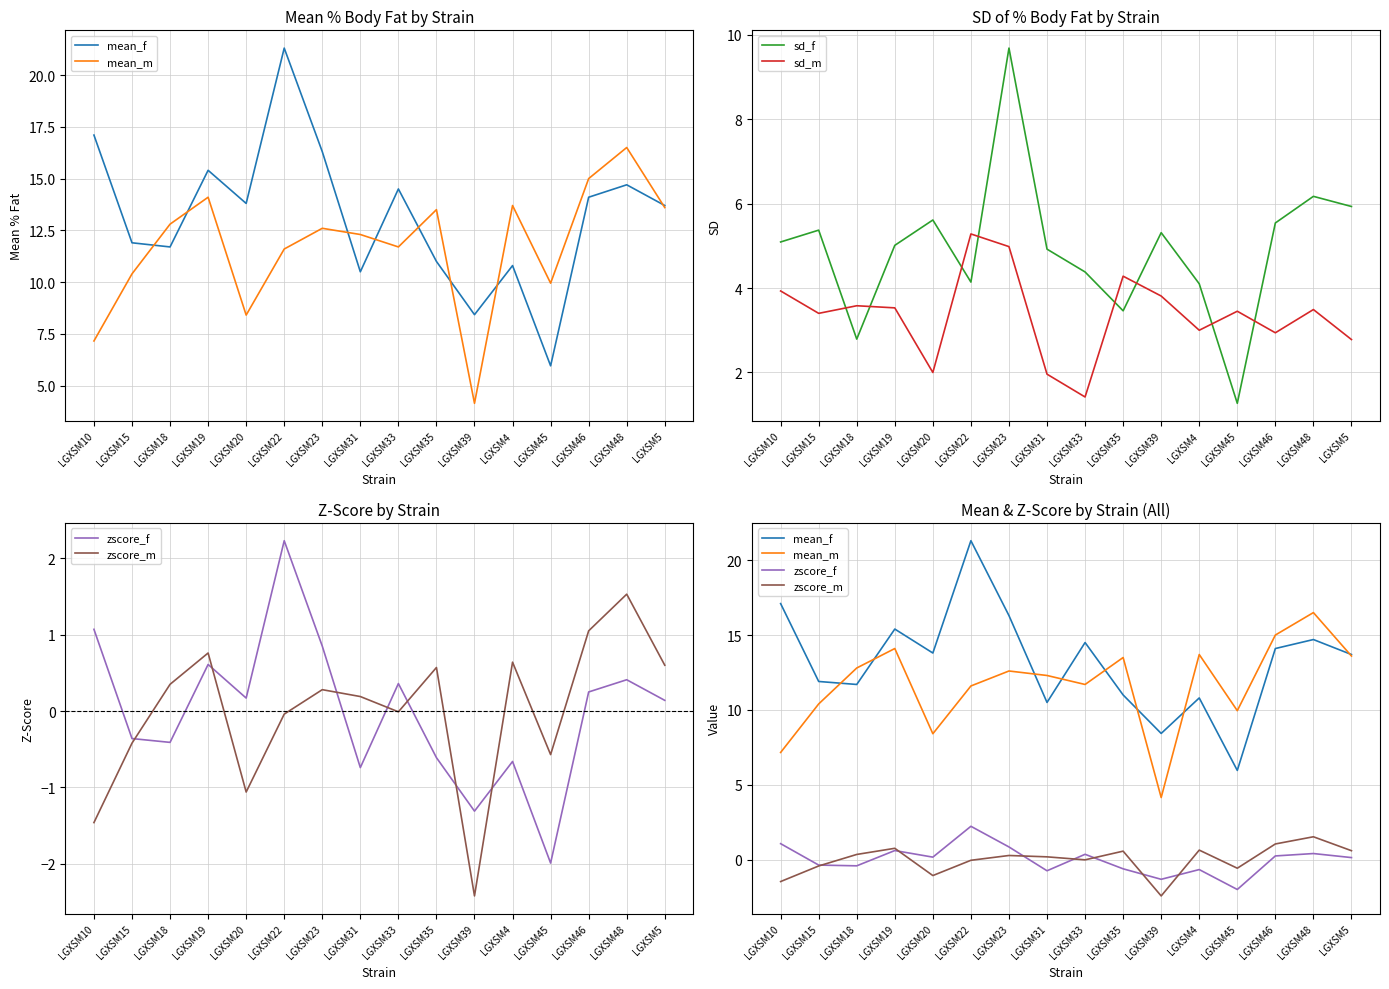

Which has a higher value, LGXSM46 or LGXSM19?

LGXSM19